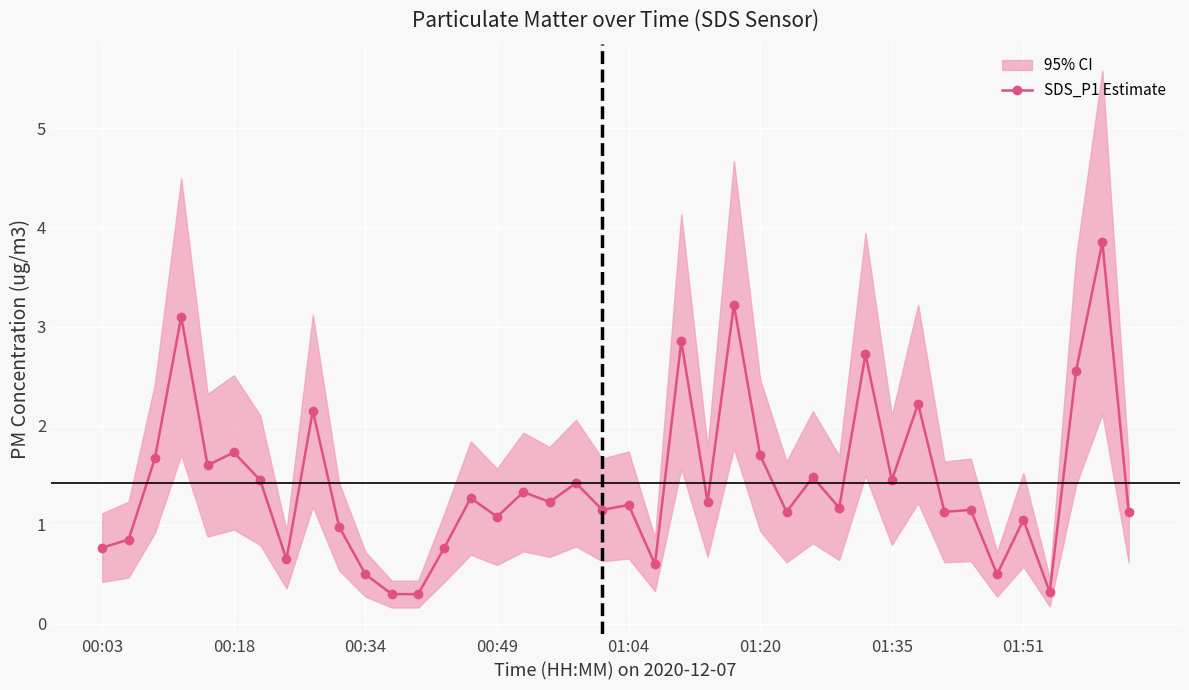

What is the lowest value of the SDS_P1 Estimate series?

0.3